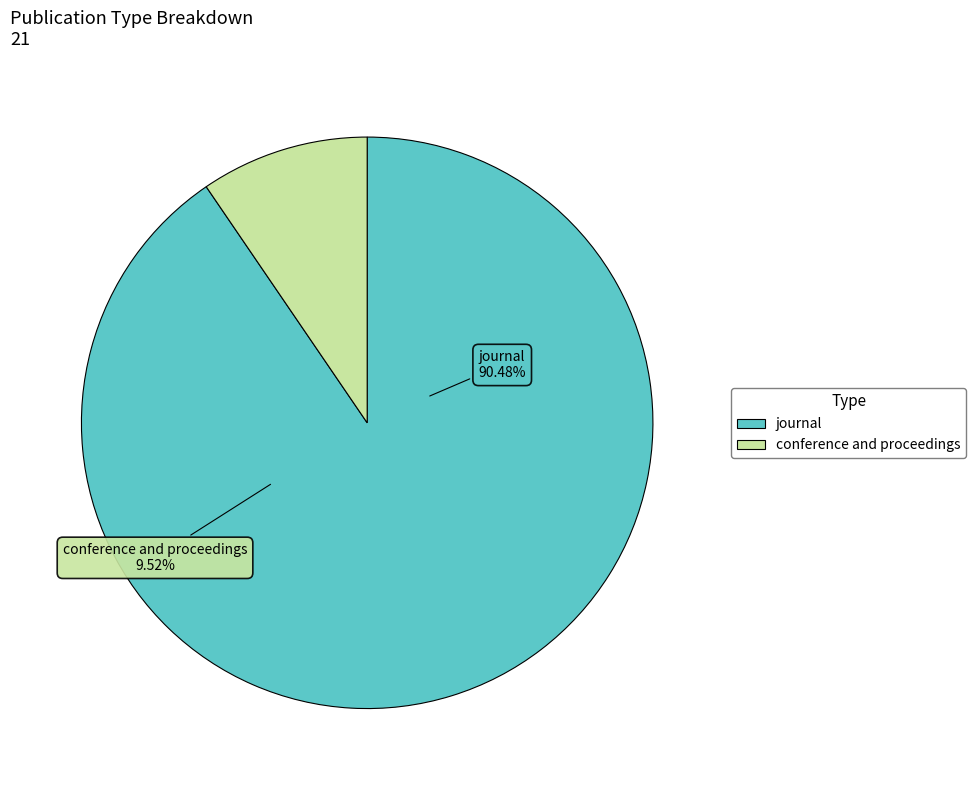

Does any single category account for the majority?

Yes